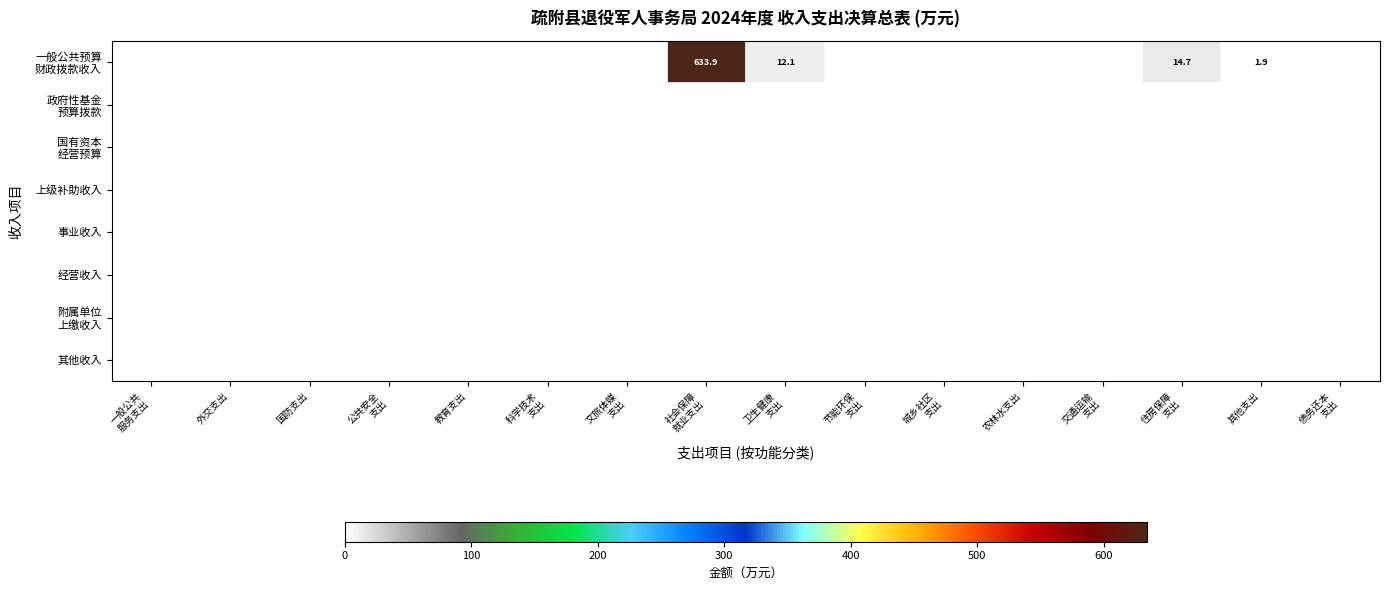

Rank the series at 科学技术 支出 from highest to lowest value.

一般公共预算 财政拨款收入, 政府性基金 预算拨款, 国有资本 经营预算, 上级补助收入, 事业收入, 经营收入, 附属单位 上缴收入, 其他收入